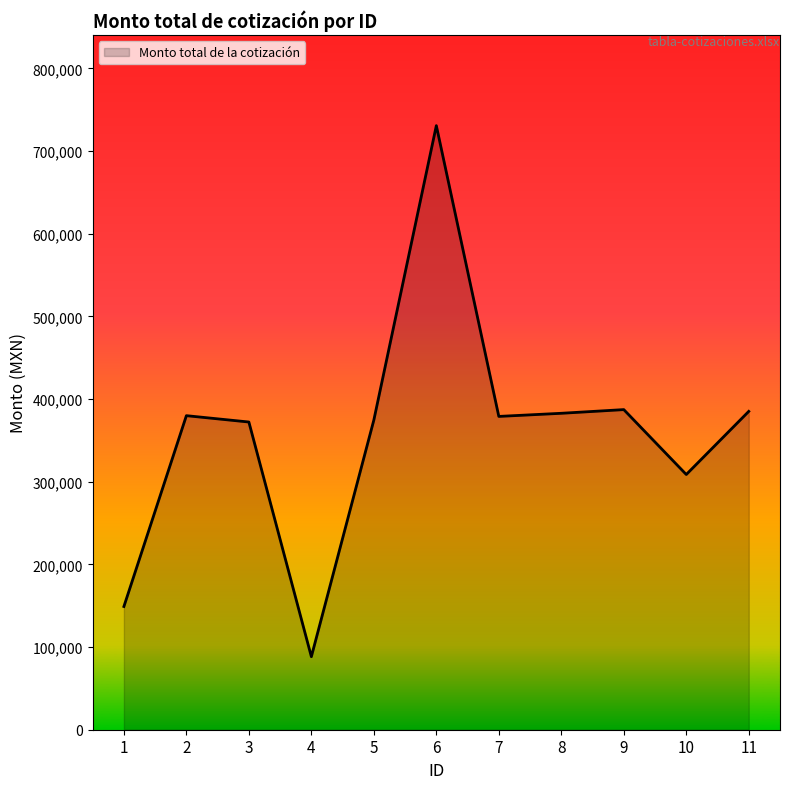

True or false: there are more than 2 points higher than both neighbors.

True